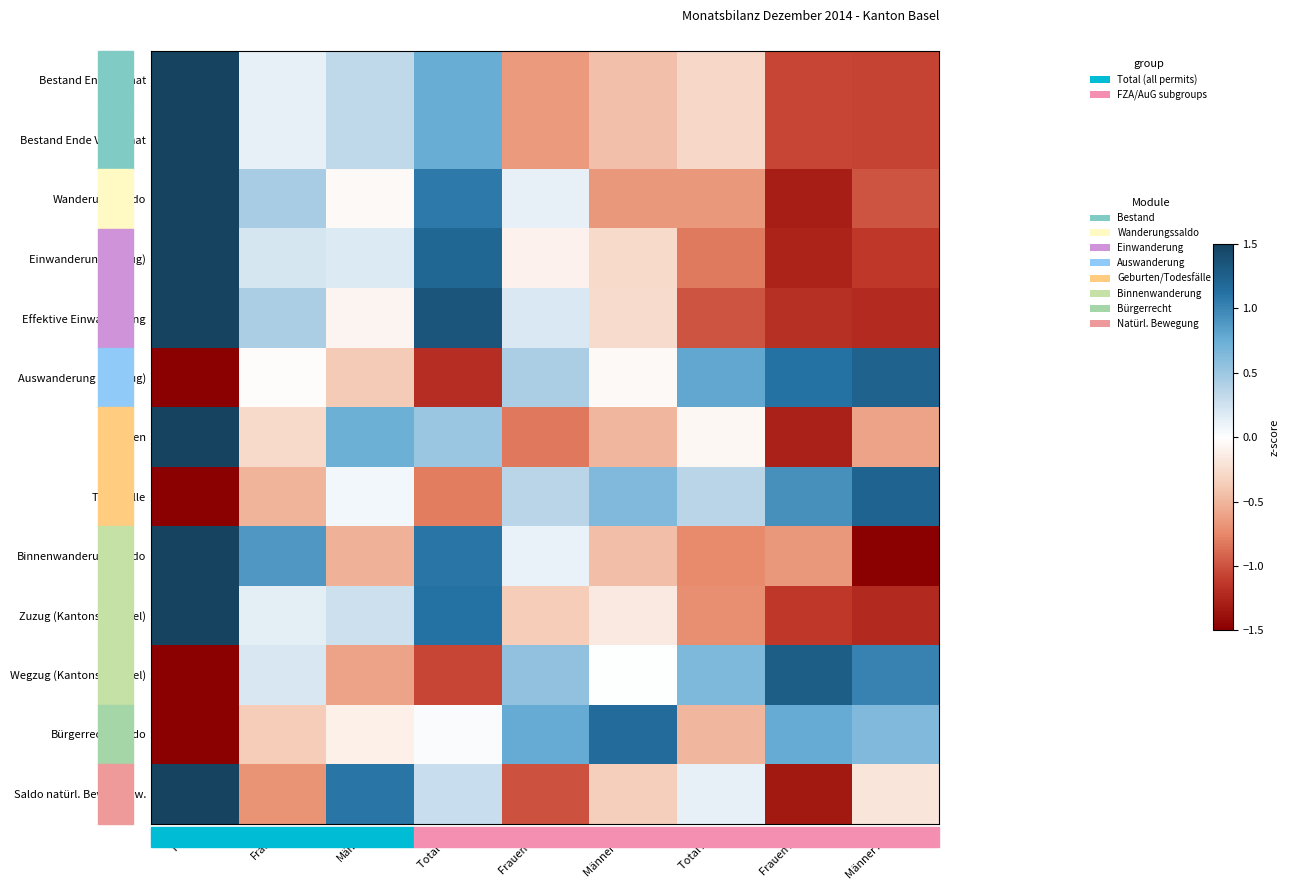

Reading right to left, list all the values displayed in this chart.

Bestand Ende Monat: Männer AuG=-1.1	Frauen AuG=-1.1	Total AuG=-0.3	Männer FZA=-0.4	Frauen FZA=-0.7	Total FZA=0.8	Männer=0.3	Frauen=0.1	Total=1.5
Bestand Ende Vormonat: Männer AuG=-1.1	Frauen AuG=-1.1	Total AuG=-0.3	Männer FZA=-0.4	Frauen FZA=-0.7	Total FZA=0.8	Männer=0.3	Frauen=0.1	Total=1.5
Wanderungssaldo: Männer AuG=-1.0	Frauen AuG=-1.3	Total AuG=-0.7	Männer FZA=-0.7	Frauen FZA=0.1	Total FZA=1.1	Männer=-0.0	Frauen=0.4	Total=1.5
Einwanderung (Zuzug): Männer AuG=-1.1	Frauen AuG=-1.3	Total AuG=-0.8	Männer FZA=-0.3	Frauen FZA=-0.1	Total FZA=1.2	Männer=0.2	Frauen=0.2	Total=1.5
Effektive Einwanderung: Männer AuG=-1.2	Frauen AuG=-1.2	Total AuG=-1.0	Männer FZA=-0.3	Frauen FZA=0.2	Total FZA=1.3	Männer=-0.1	Frauen=0.4	Total=1.5
Auswanderung (Wegzug): Männer AuG=1.2	Frauen AuG=1.1	Total AuG=0.8	Männer FZA=-0.0	Frauen FZA=0.4	Total FZA=-1.2	Männer=-0.4	Frauen=-0.0	Total=-1.5
Geburten: Männer AuG=-0.6	Frauen AuG=-1.3	Total AuG=-0.0	Männer FZA=-0.5	Frauen FZA=-0.8	Total FZA=0.5	Männer=0.7	Frauen=-0.3	Total=1.5
Todesfälle: Männer AuG=1.2	Frauen AuG=0.9	Total AuG=0.4	Männer FZA=0.6	Frauen FZA=0.4	Total FZA=-0.8	Männer=0.1	Frauen=-0.5	Total=-1.5
Binnenwanderungssaldo: Männer AuG=-1.5	Frauen AuG=-0.7	Total AuG=-0.7	Männer FZA=-0.5	Frauen FZA=0.1	Total FZA=1.1	Männer=-0.5	Frauen=0.9	Total=1.5
Zuzug (Kantonswechsel): Männer AuG=-1.2	Frauen AuG=-1.1	Total AuG=-0.7	Männer FZA=-0.2	Frauen FZA=-0.4	Total FZA=1.1	Männer=0.3	Frauen=0.1	Total=1.5
Wegzug (Kantonswechsel): Männer AuG=1.0	Frauen AuG=1.3	Total AuG=0.7	Männer FZA=0.0	Frauen FZA=0.6	Total FZA=-1.1	Männer=-0.6	Frauen=0.2	Total=-1.5
Bürgerrechtssaldo: Männer AuG=0.6	Frauen AuG=0.8	Total AuG=-0.5	Männer FZA=1.2	Frauen FZA=0.8	Total FZA=0.0	Männer=-0.1	Frauen=-0.4	Total=-1.5
Saldo natürl. Bevölk.bew.: Männer AuG=-0.2	Frauen AuG=-1.3	Total AuG=0.1	Männer FZA=-0.4	Frauen FZA=-1.0	Total FZA=0.3	Männer=1.1	Frauen=-0.7	Total=1.5